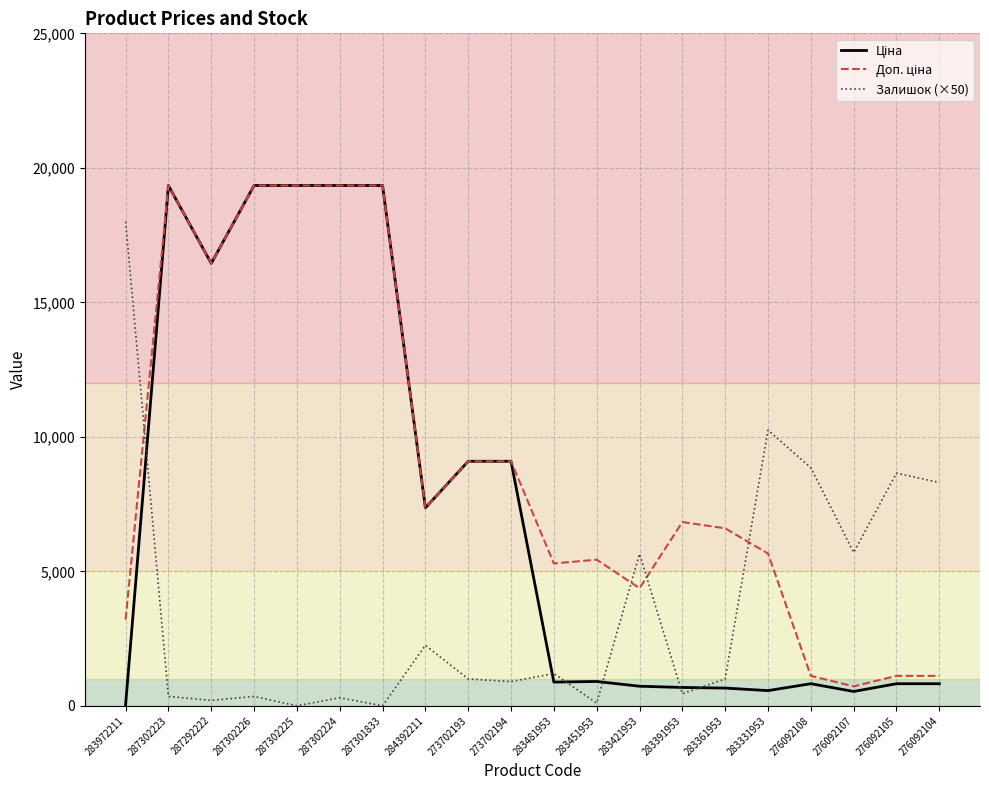

Does the chart have visible grid lines?

Yes